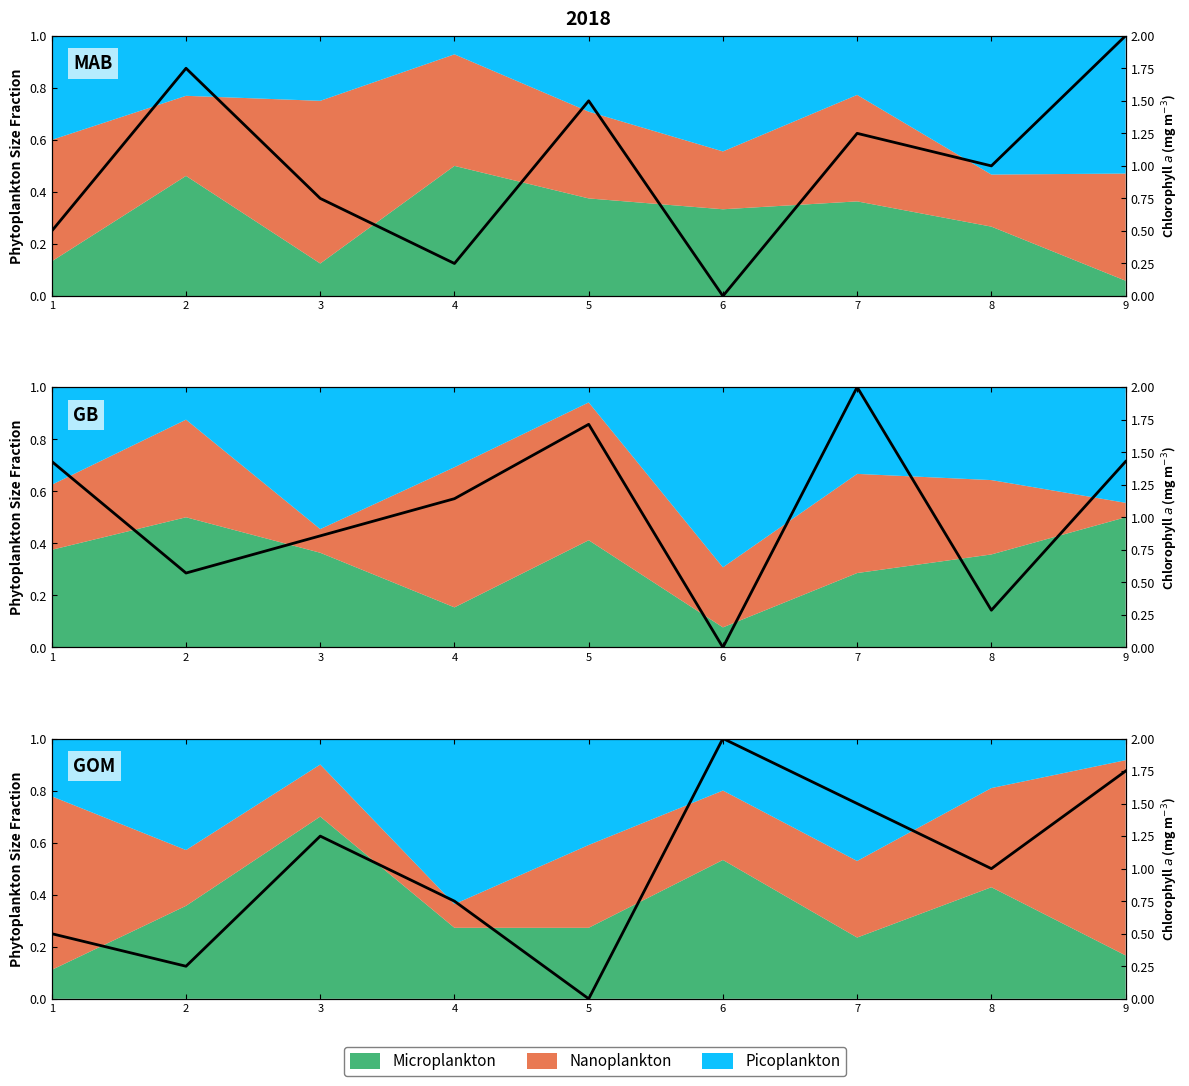

Between 5 and 4, which is larger?

5